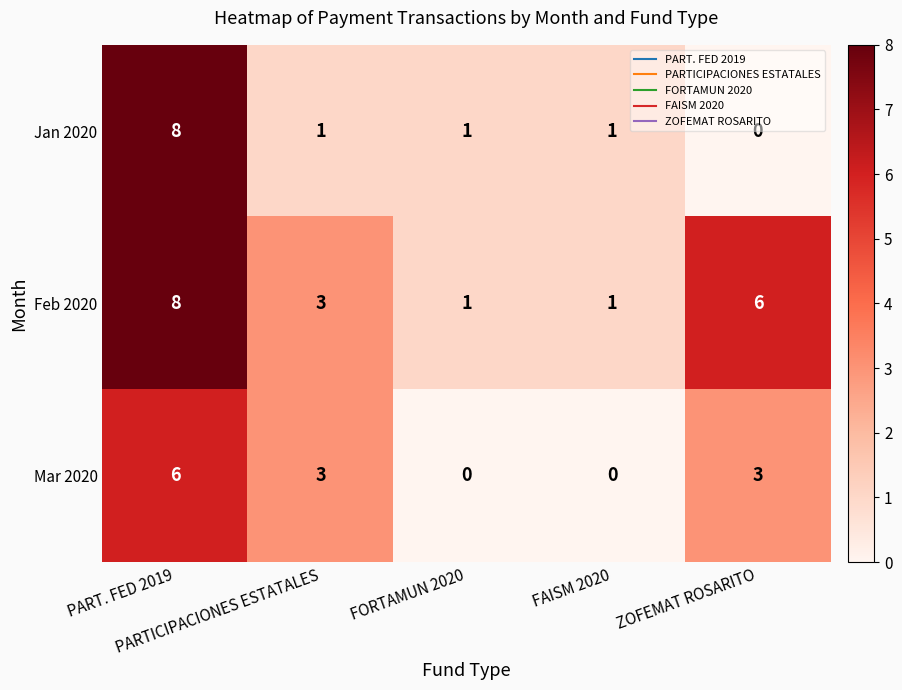

How many distinct data groups are displayed?

3